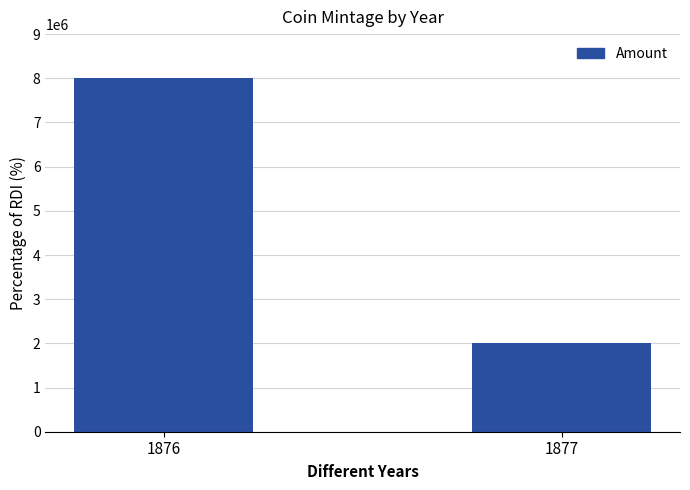

At which category does the chart reach its peak across all series?

1876